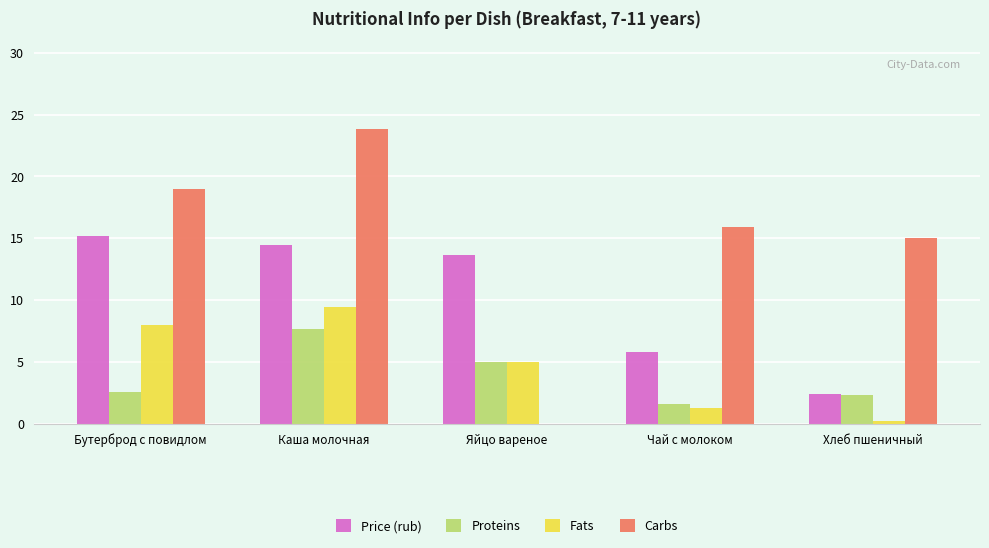

Is it true that Proteins equals 0.4 at Чай с молоком?

False